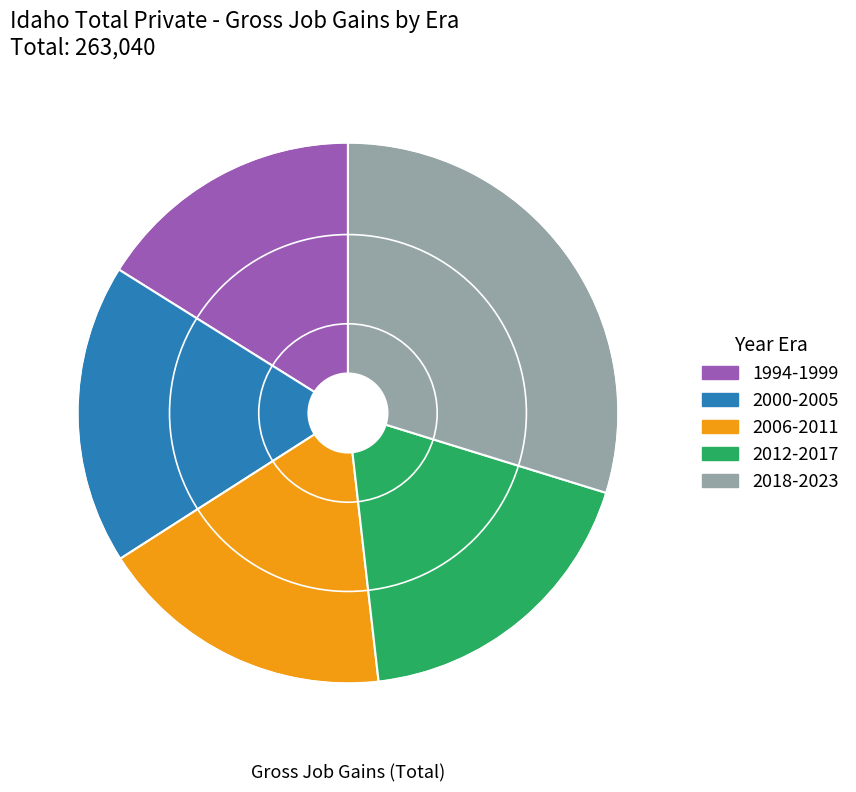

Count the number of slices in the pie.

5